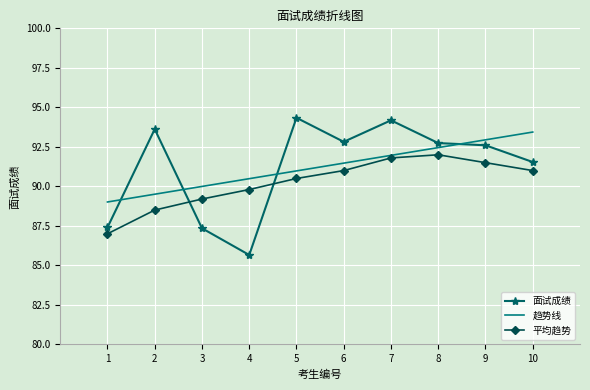

How many points are lower than both their immediate neighbors (excluding endpoints)?

2